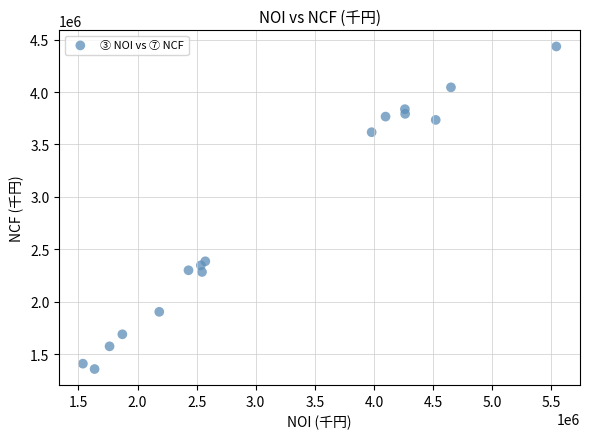

What is the range of Y values (max minus min)?

3077878